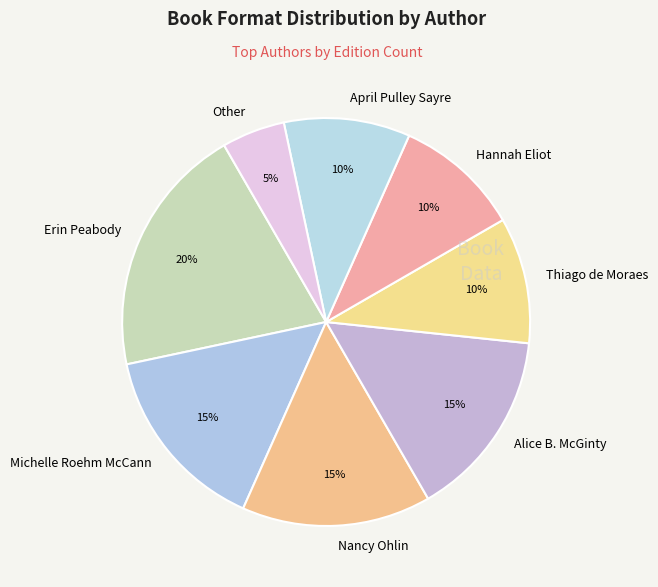

Which has a higher value, Alice B. McGinty or April Pulley Sayre?

Alice B. McGinty